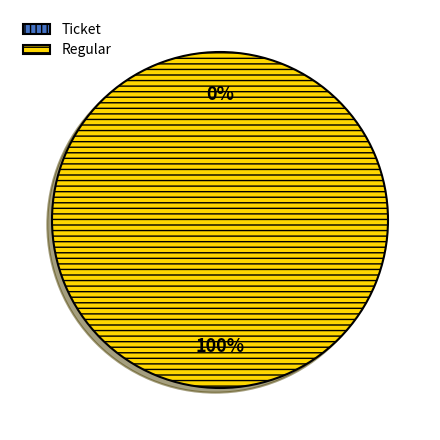

Which has a higher value, Ticket or Regular?

Regular